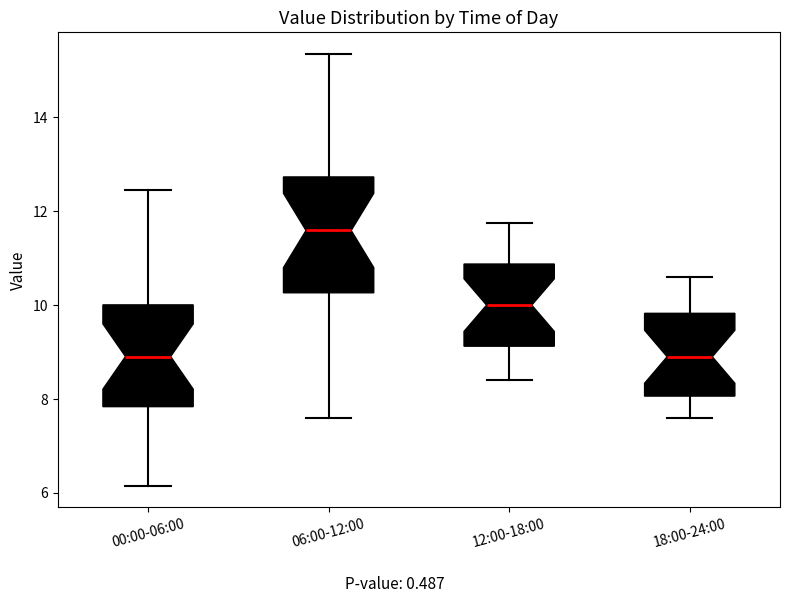

Reading left to right, read every box against the y-axis: the position of its median line, the range the box covers, and the ends of its whiskers. The values are not printed on the chart, so give them approximately, as read against the axis.

00:00-06:00: median 9.0, box 7.8 to 10.0, whiskers 6.2 to 12.4
06:00-12:00: median 11.6, box 10.2 to 12.8, whiskers 7.6 to 15.4
12:00-18:00: median 10.0, box 9.2 to 10.8, whiskers 8.4 to 11.8
18:00-24:00: median 9.0, box 8.0 to 9.8, whiskers 7.6 to 10.6